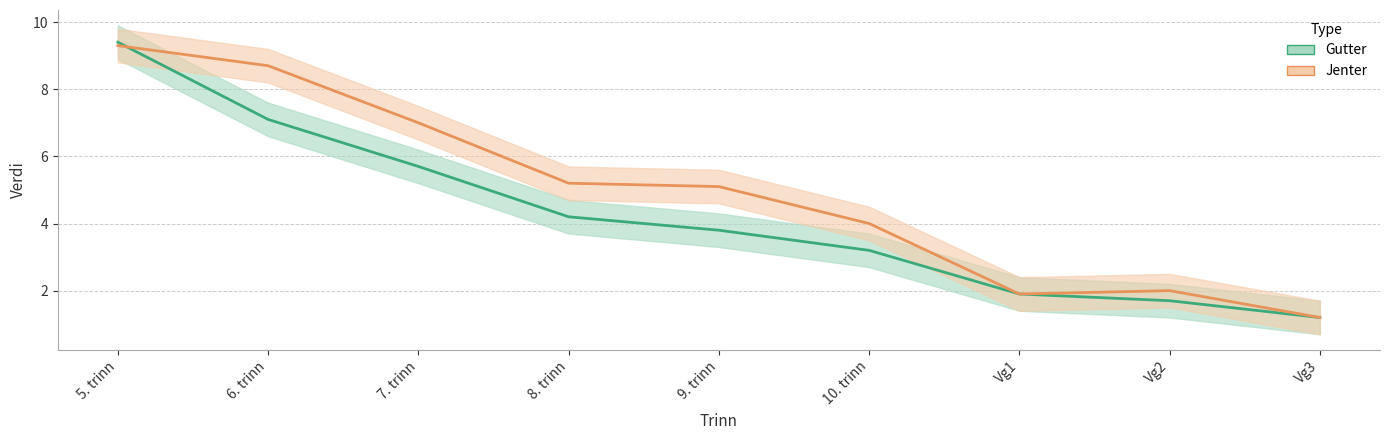

What is the maximum value for Jenter?

9.3